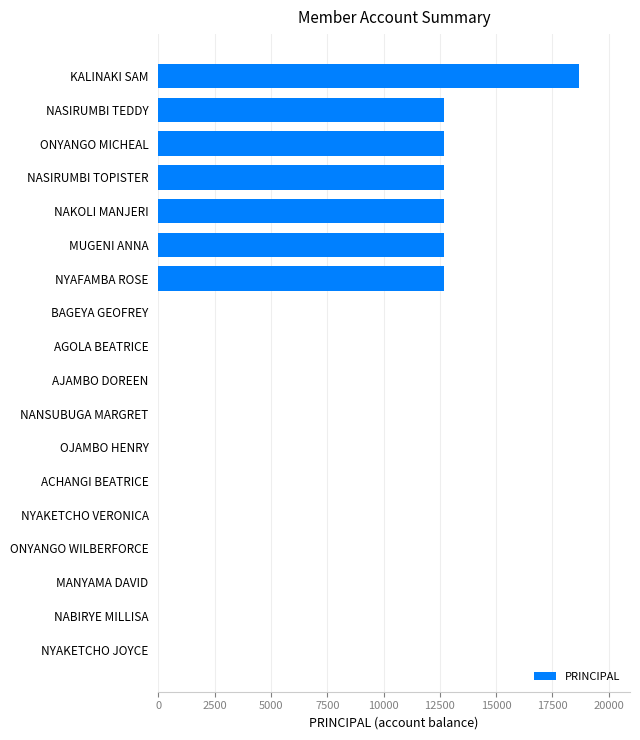

What is the change in value from NYAFAMBA ROSE to ONYANGO WILBERFORCE?

-12700